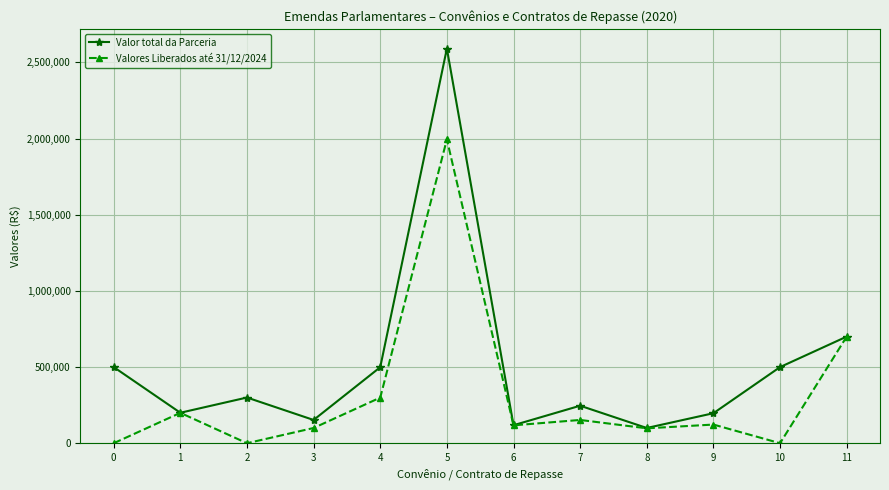

What is the difference between the second highest and minimum values in the Valor total da Parceria series?

599911.0